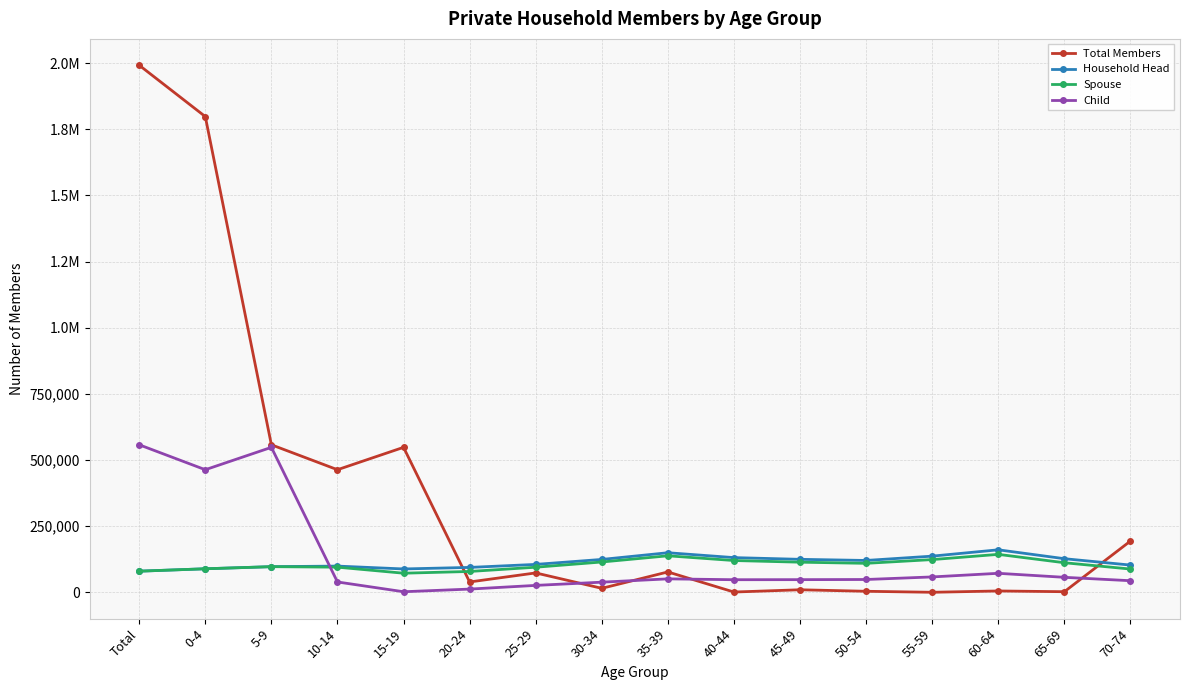

The Child series shows 9911 at 30-34. True or false?

False